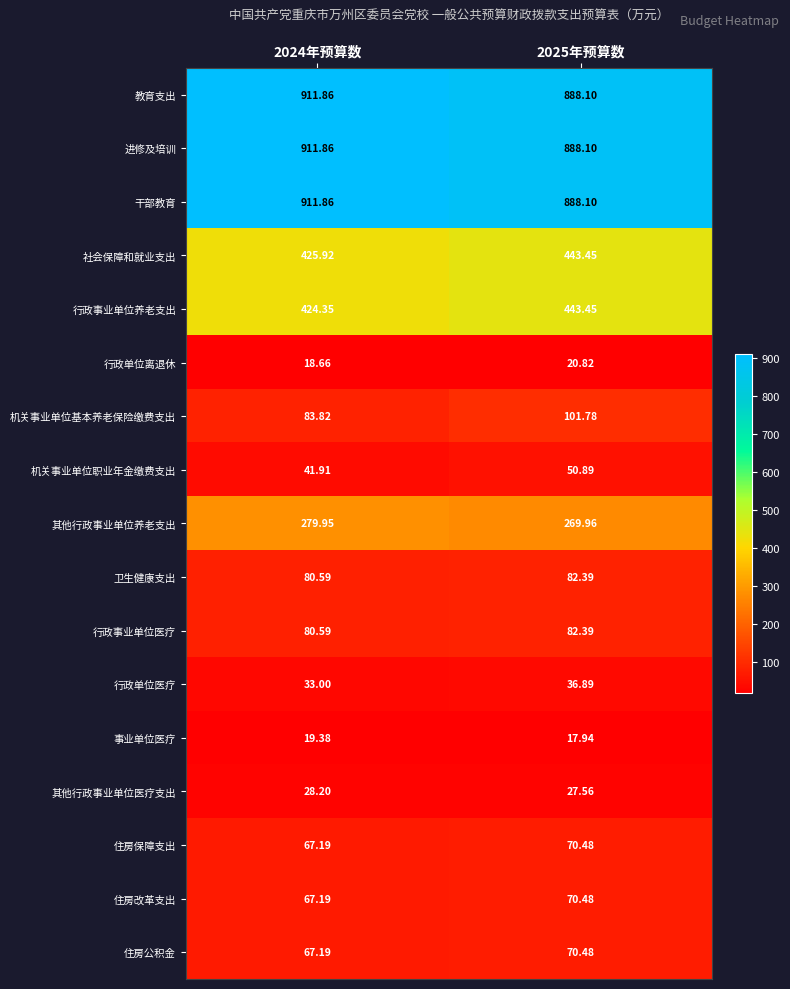

Is the value of 住房改革支出 at 2024年预算数 greater than the value of 行政事业单位养老支出 at 2024年预算数?

No